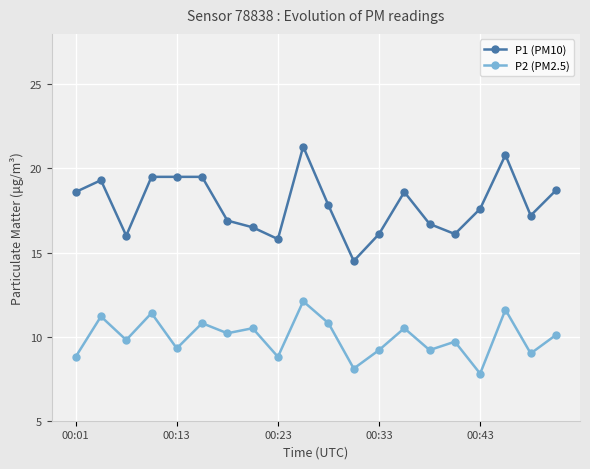

Reading left to right, transcribe all the data shown in this chart.

P1 (PM10): 18.6	19.3	16.0	19.5	19.5	19.5	16.9	16.5	15.8	21.3	17.8	14.5	16.1	18.6	16.7	16.1	17.6	20.8	17.2	18.7
P2 (PM2.5): 8.8	11.2	9.8	11.4	9.3	10.8	10.2	10.5	8.8	12.1	10.8	8.1	9.2	10.5	9.2	9.7	7.8	11.6	9.0	10.1